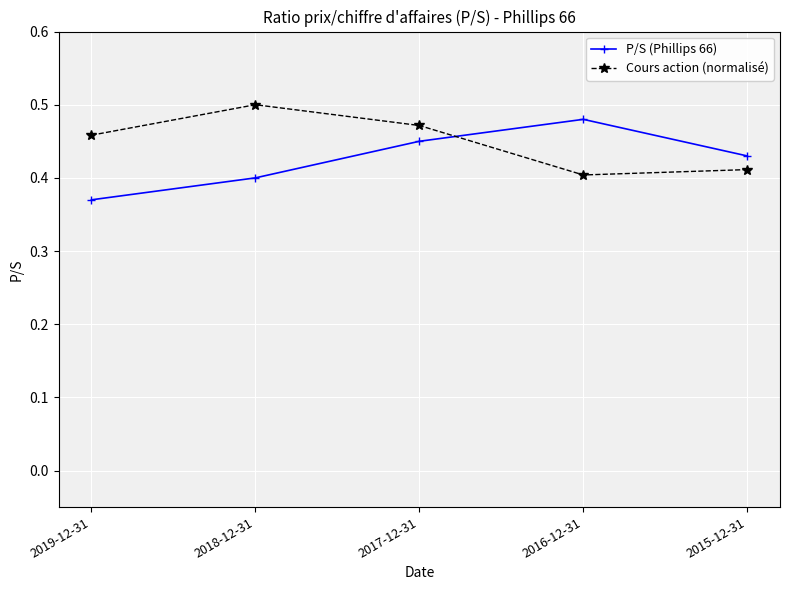

At which category does the chart reach its peak across all series?

2018-12-31